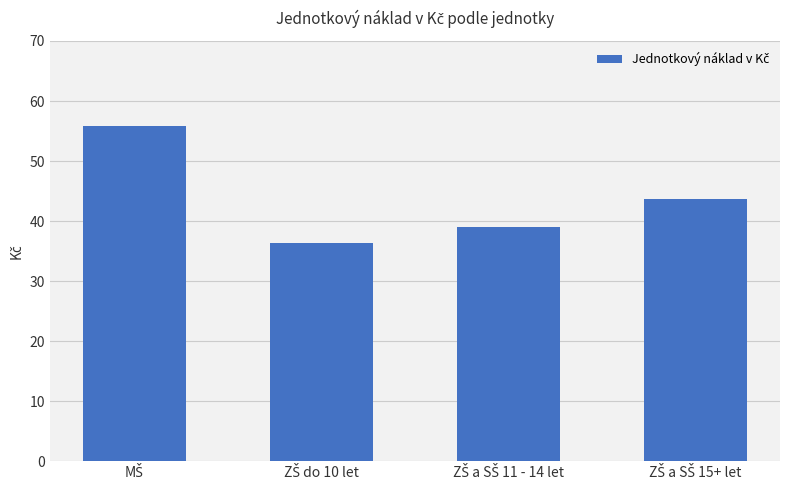

What is the greatest value displayed?

55.8